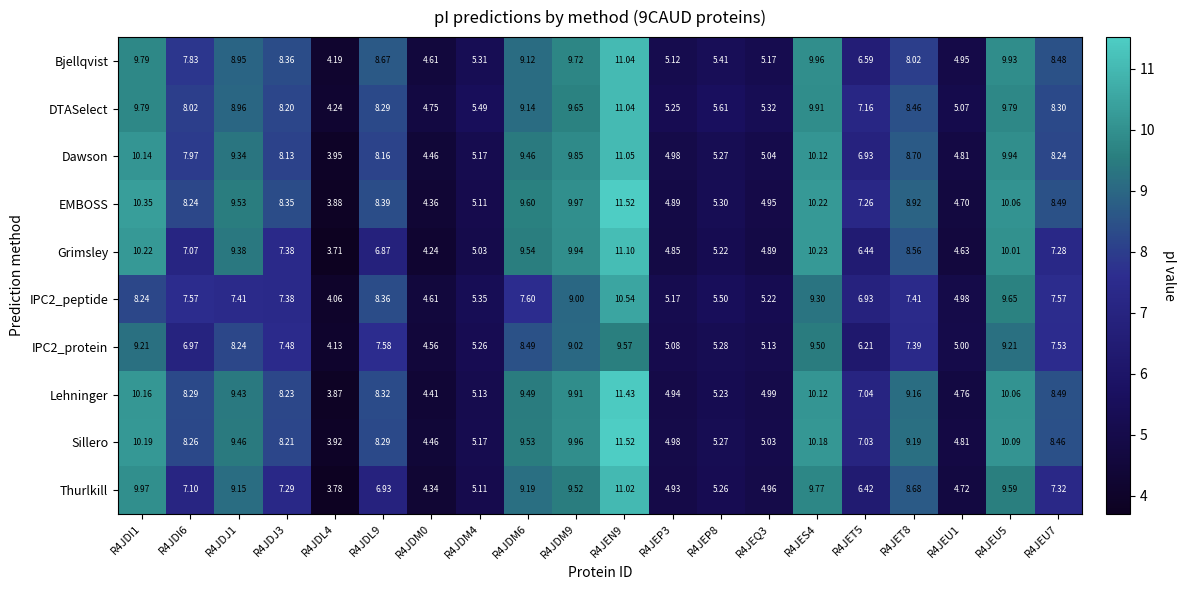

At how many categories does at least one series exceed 3?

20